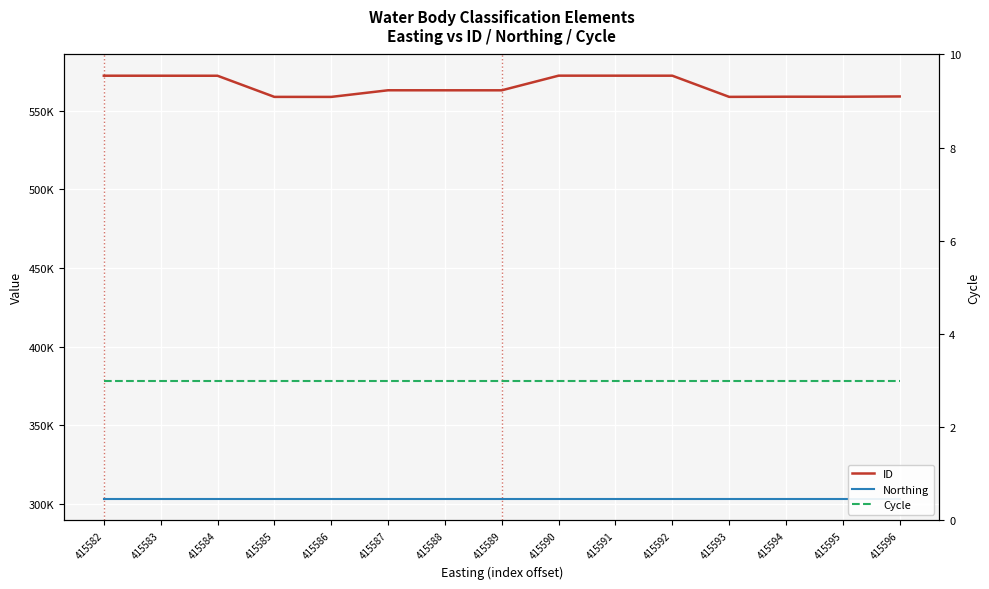

Reading left to right, transcribe all the data shown in this chart.

ID: 572439	572428	572417	558959	558948	563167	563156	563145	572472	572461	572450	558970	559066	559055	559230
Northing: 302920	302920	302920	302920	302920	302920	302920	302920	302920	302920	302920	302920	302920	302920	302920
Cycle: 3	3	3	3	3	3	3	3	3	3	3	3	3	3	3